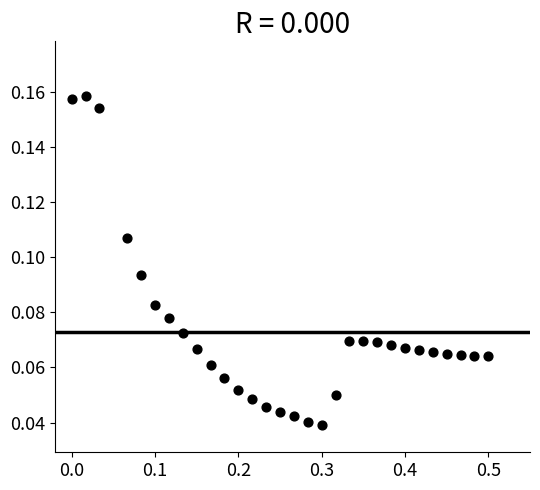

What is the range of X values (max minus min)?

0.5